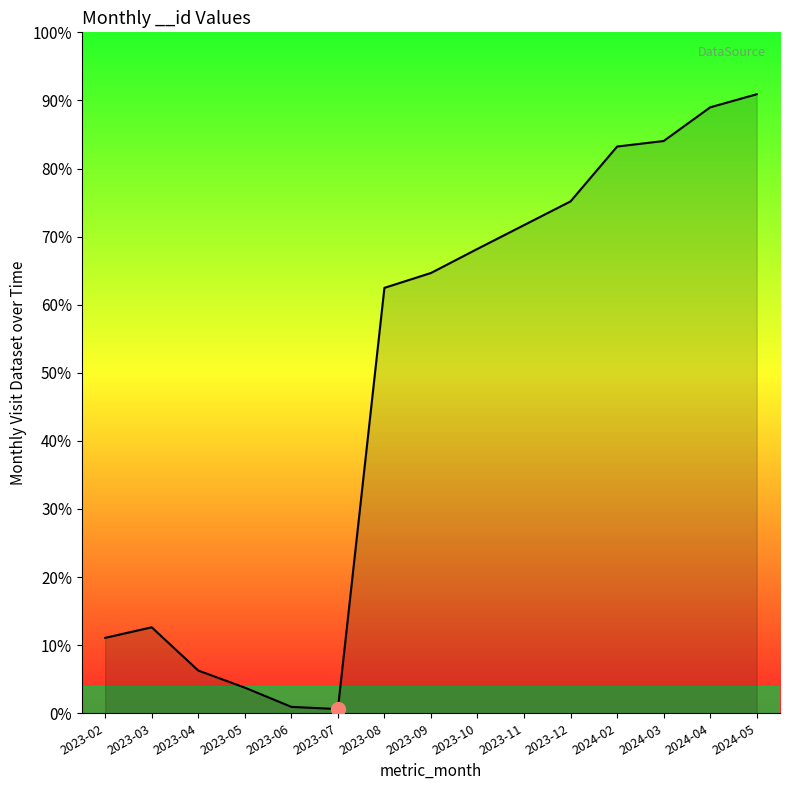

Where does the data first go above 1292060?

2023-10